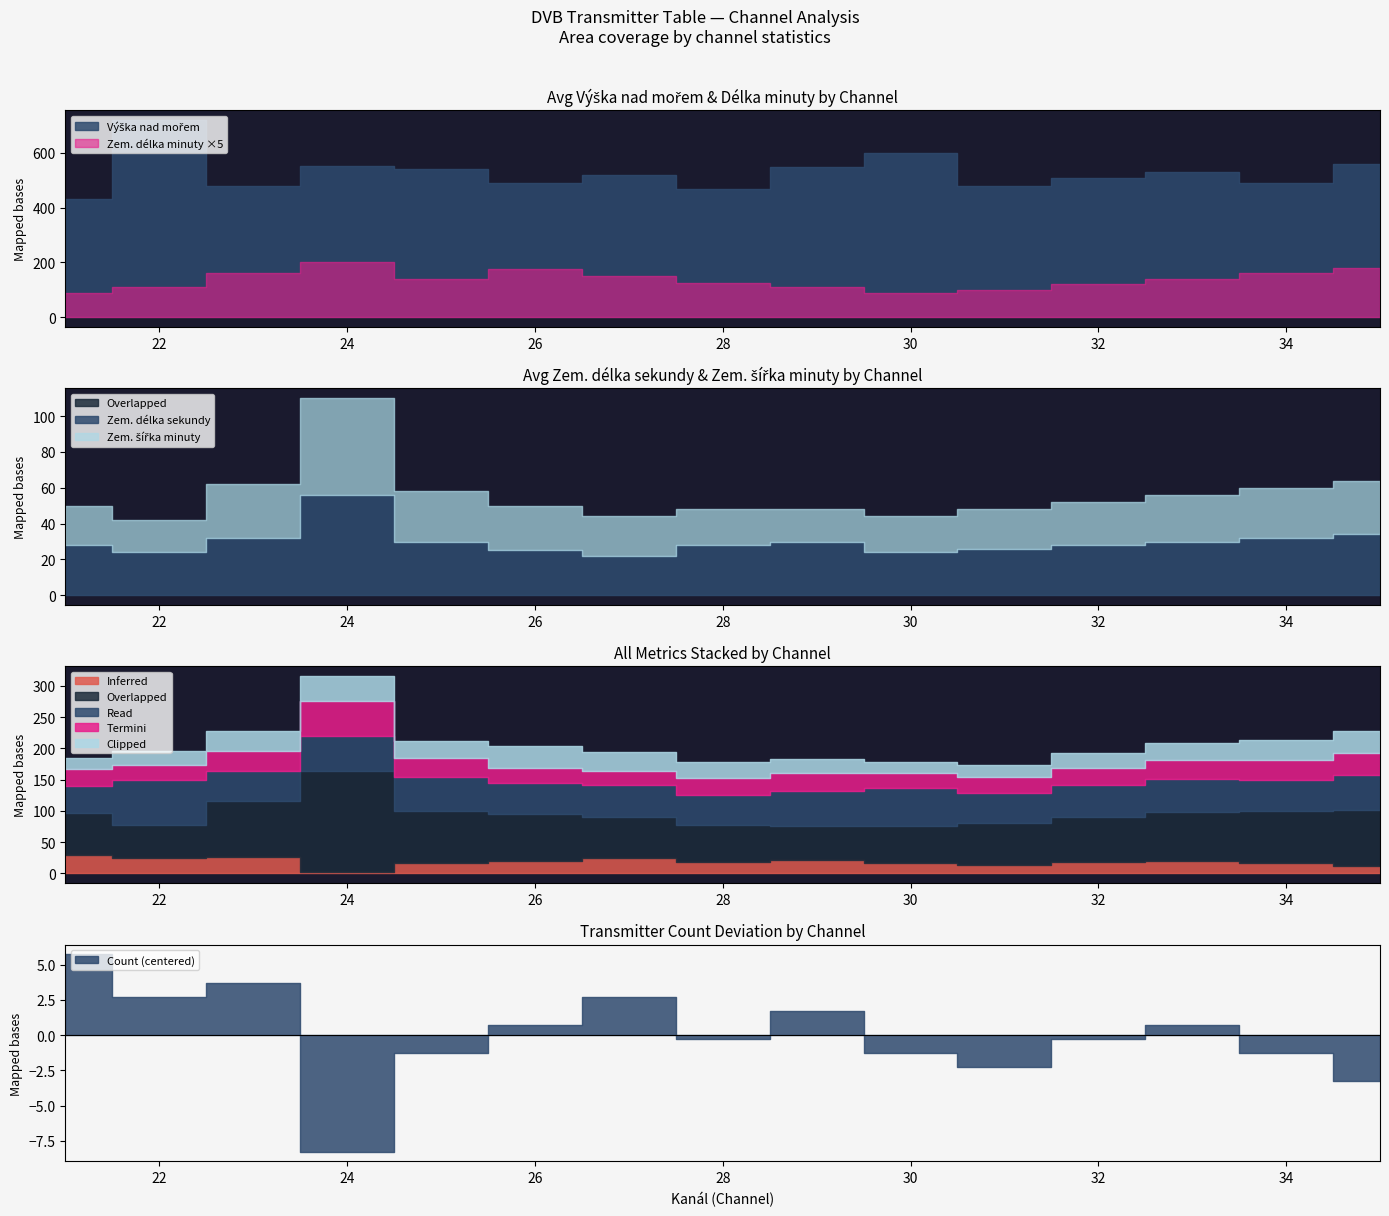

How many data points in Avg Zem. delka minuty are less than 28?

7